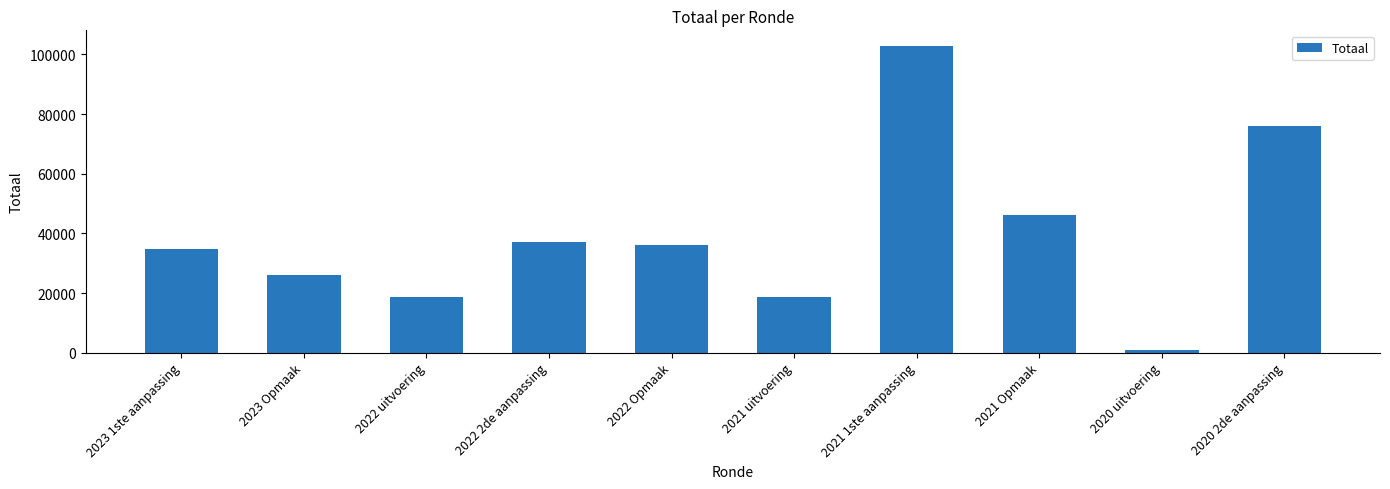

What is the value of the 6th bar from the left?

18750